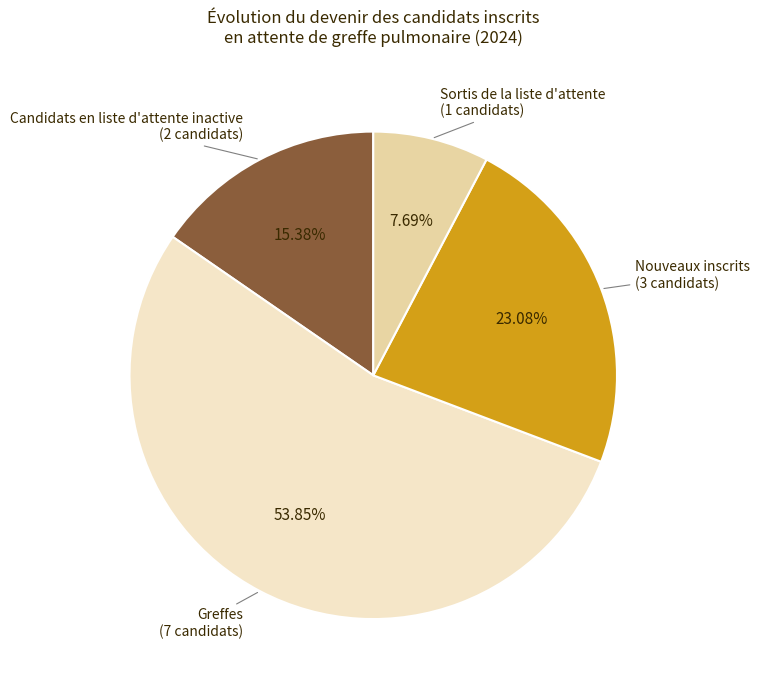

Is there any slice that represents more than half of the pie?

Yes